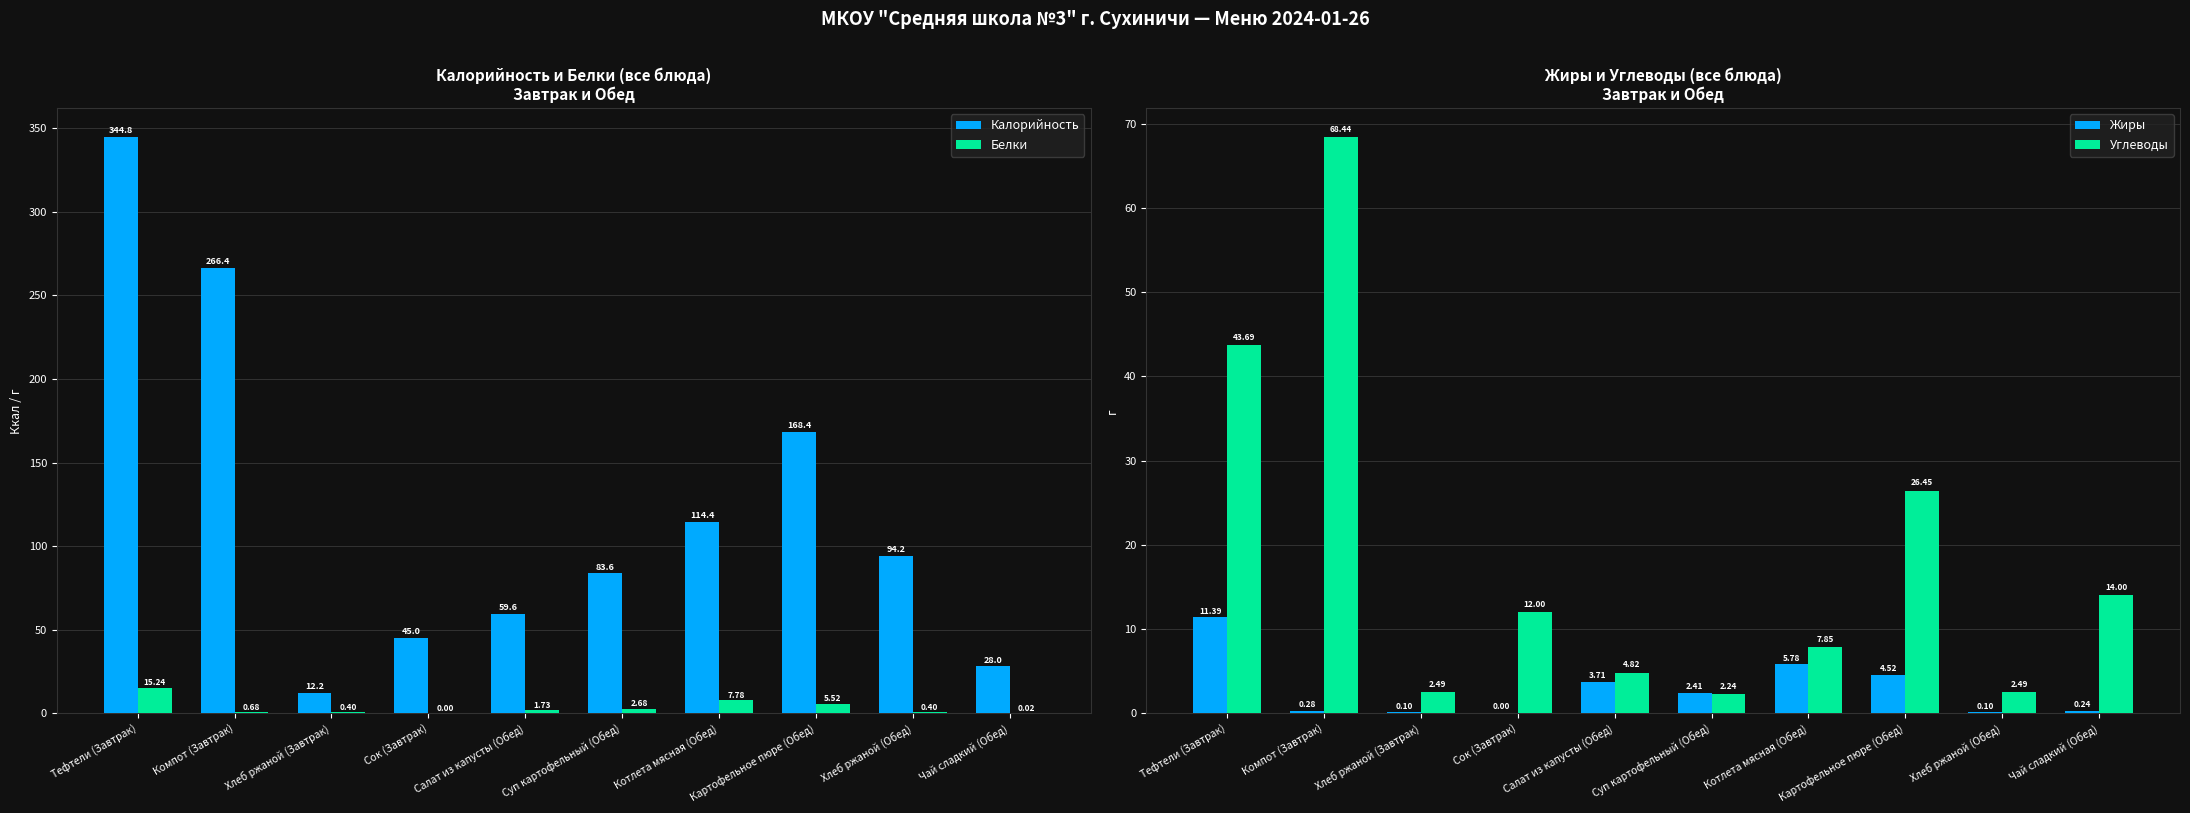

List the series in order of their peak value, highest first.

Калорийность, Углеводы, Белки, Жиры